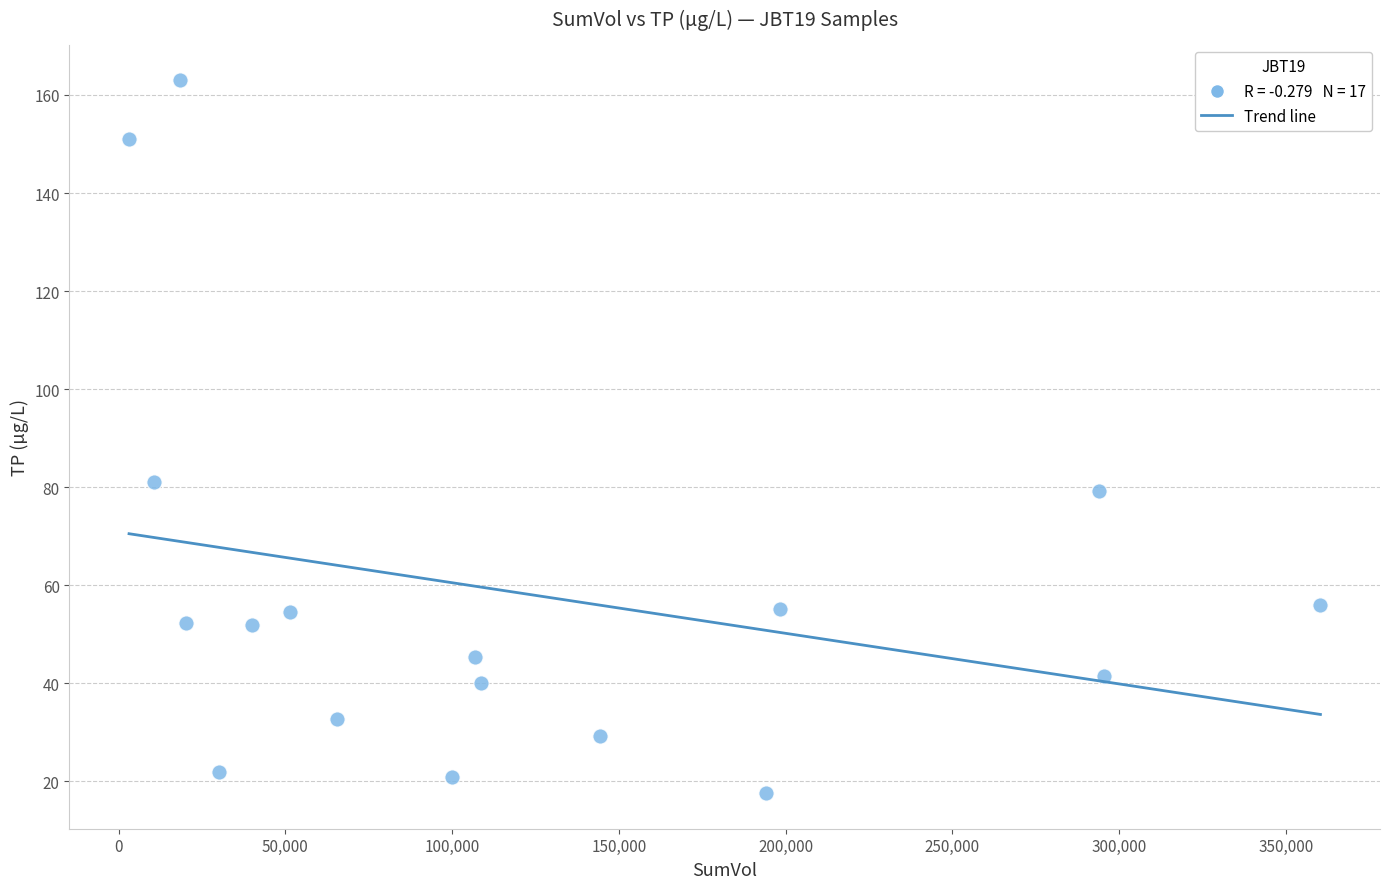

What Y value in the scatter plot is closest to 90?

81.1